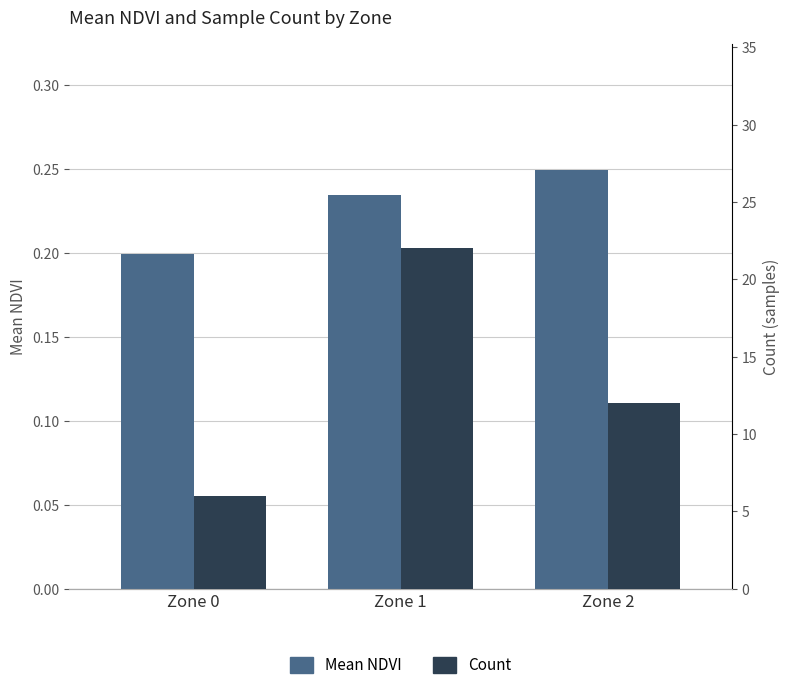

Is it true that Count equals 8.0 at Zone 0?

False